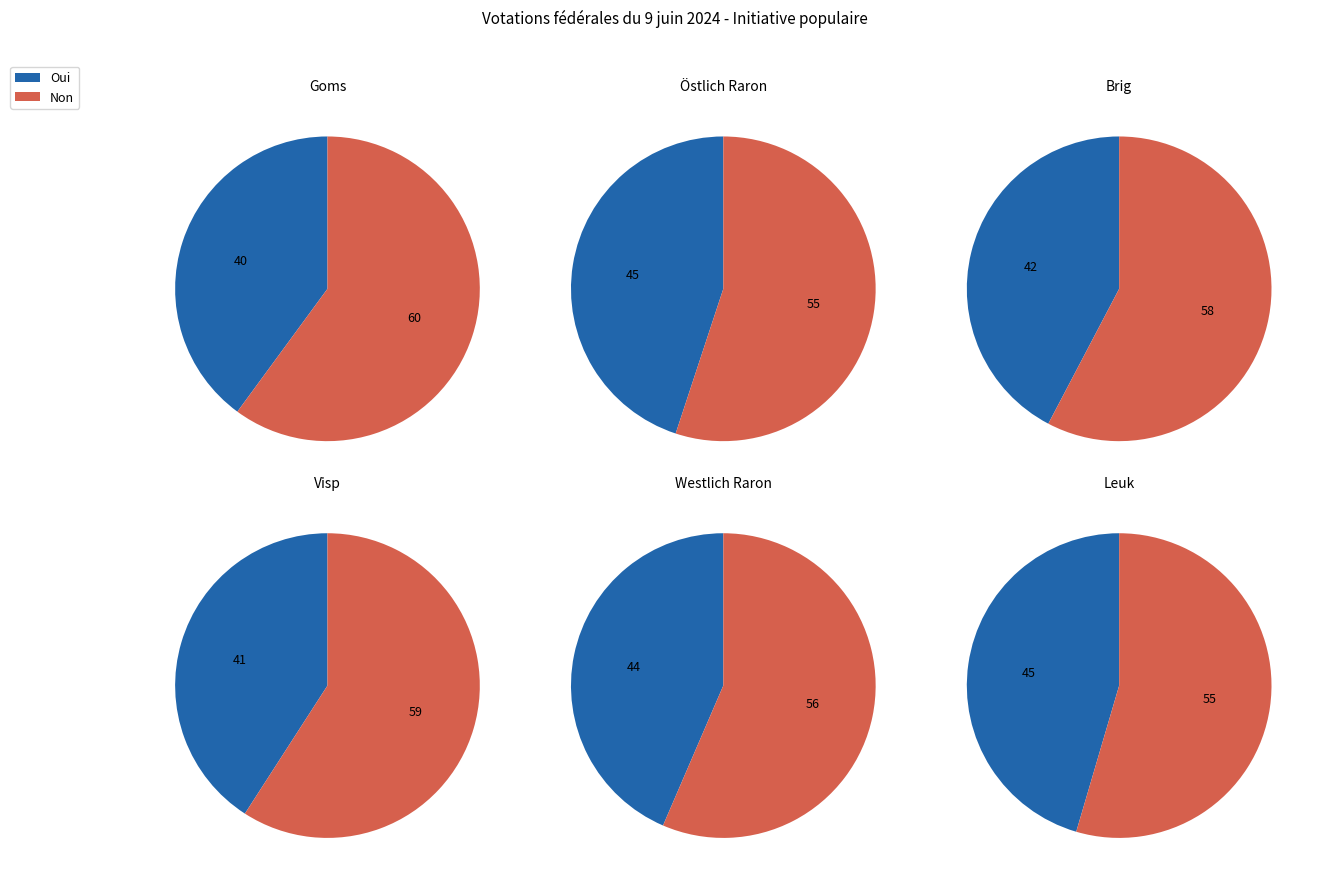

At 4, list the series in order from largest to smallest.

non, oui